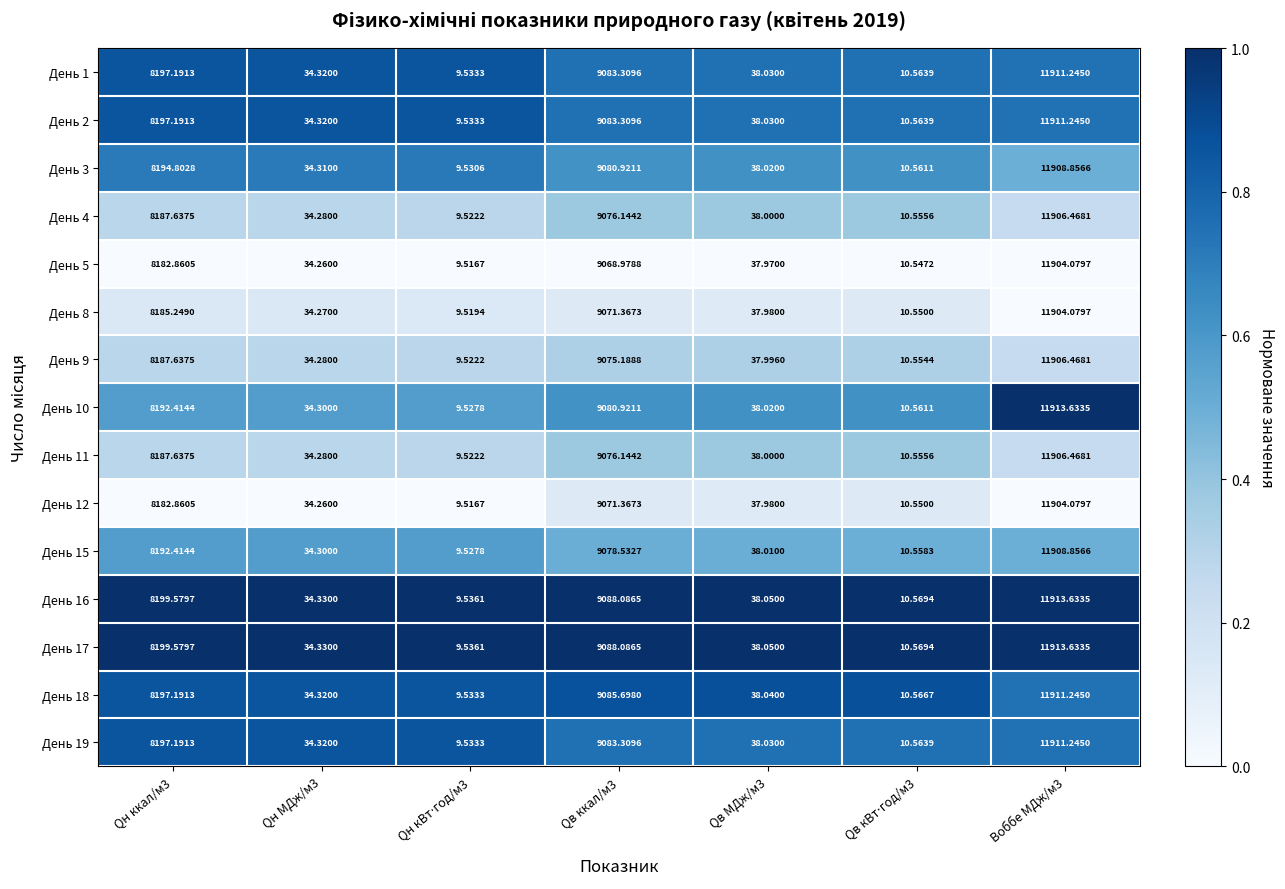

Is the value of День 10 at Qв ккал/м3 greater than the value of День 8 at Qв МДж/м3?

Yes